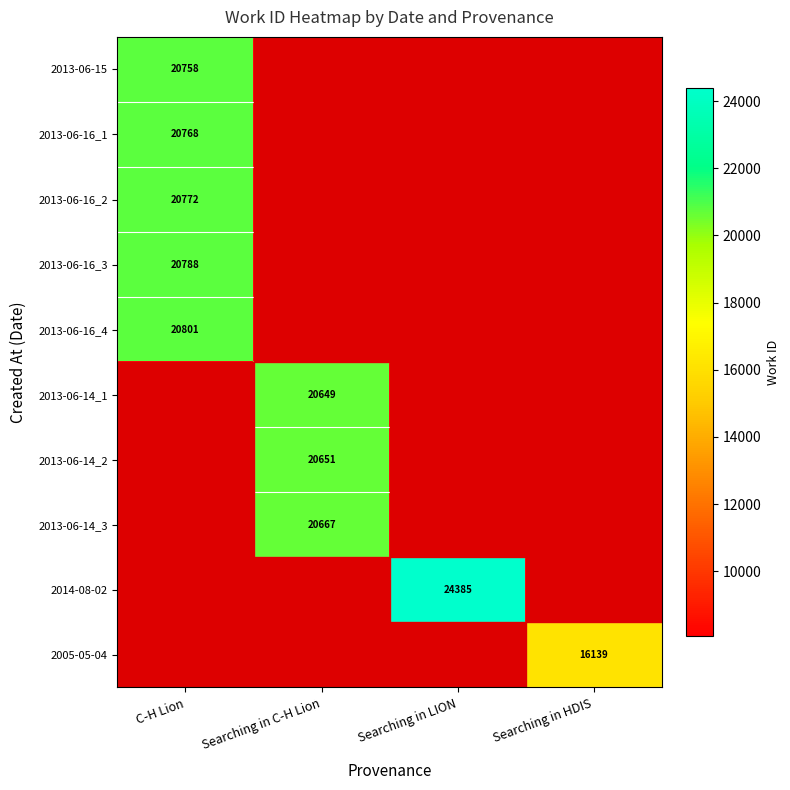

Is it true that 2013-06-16_2 equals 12263.7 at C-H Lion?

False